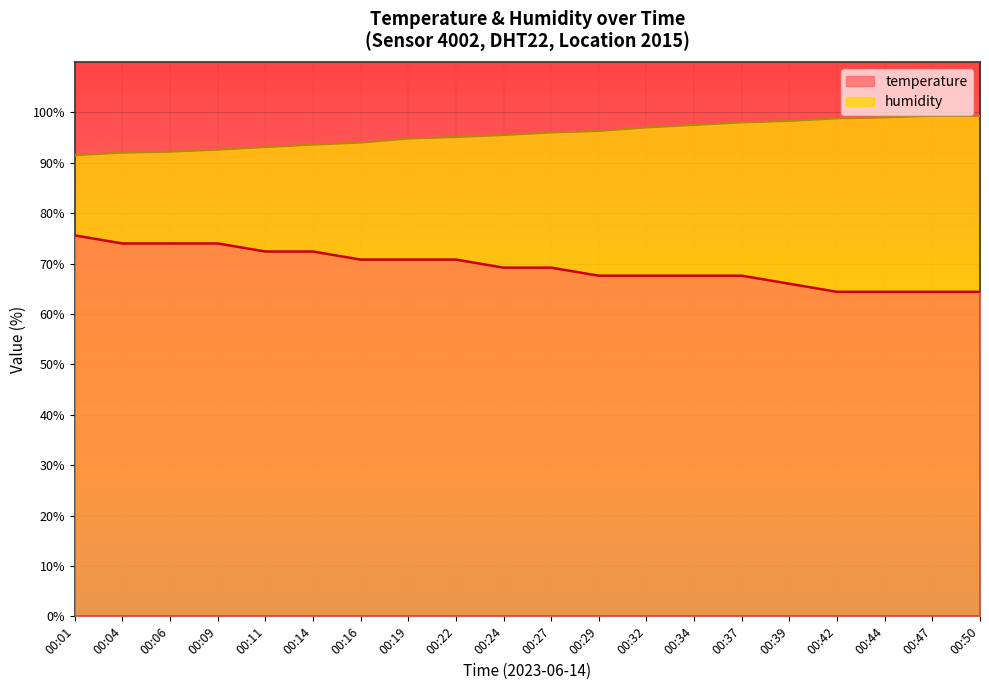

What is the average value of the humidity series?

95.7